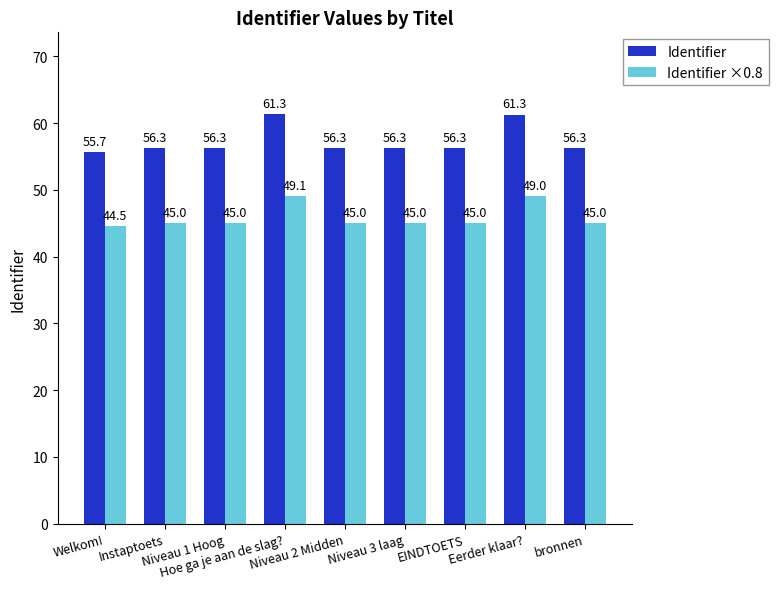

The Identifier ×0.8 series shows 76.6 at Niveau 1 Hoog. True or false?

False